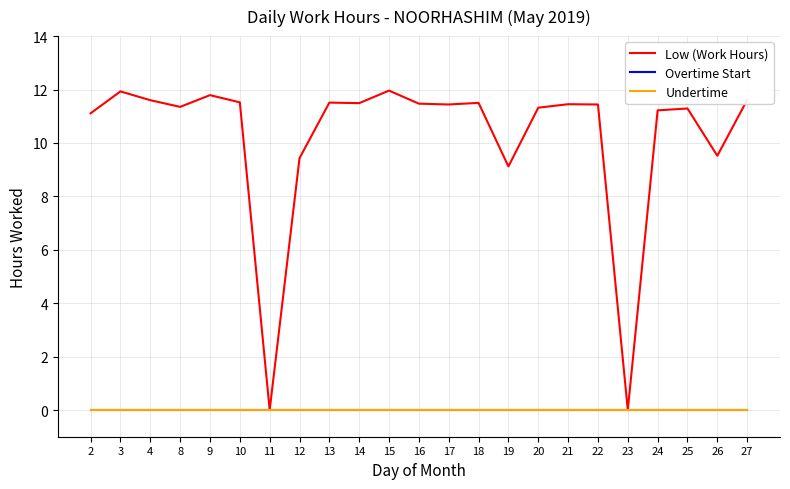

At 8, list the series in order from largest to smallest.

Low (Work Hours), Overtime Start, Undertime